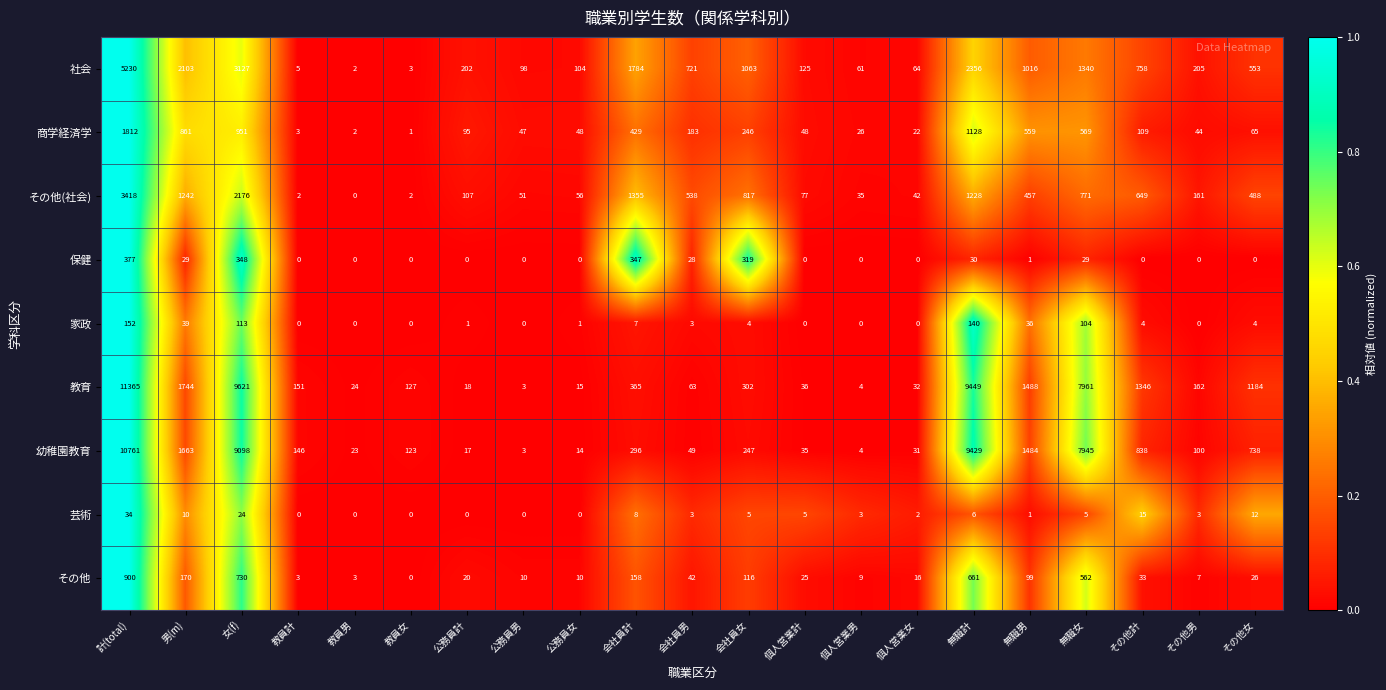

What is the average value of the その他 series?

171